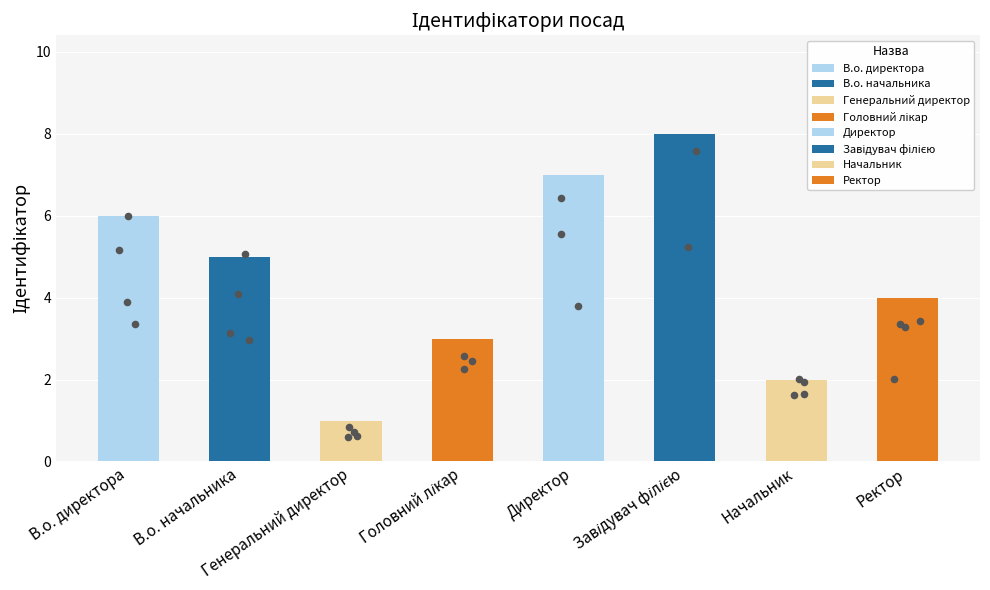

What is the ratio of the value at В.о. начальника to the value at Головний лікар?

1.7